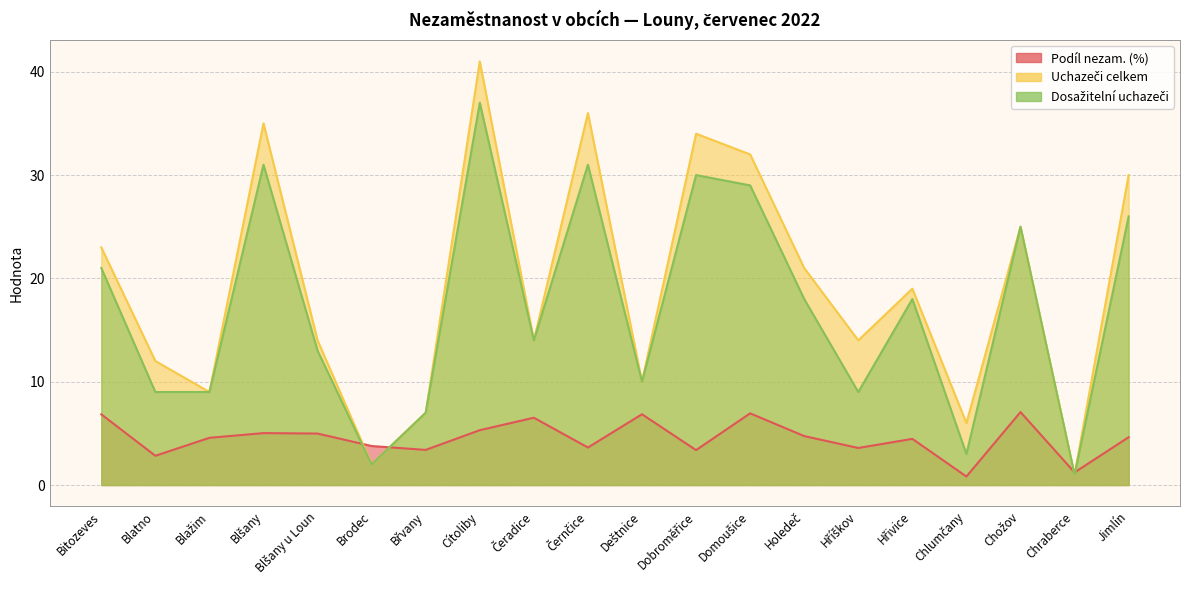

What is the value of the Podíl nezam. (%) point at the 12th from the left?

3.4